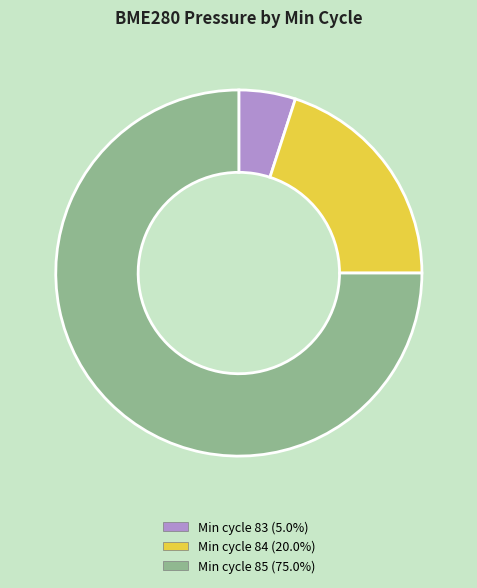

Is there a majority slice in this chart?

Yes